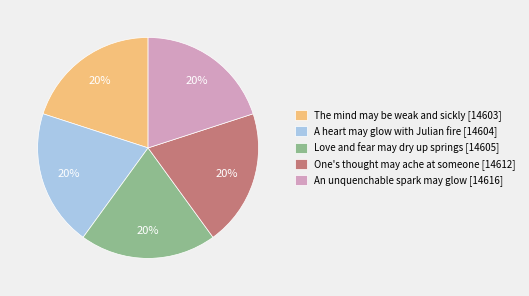

How many slices are in this pie chart?

5